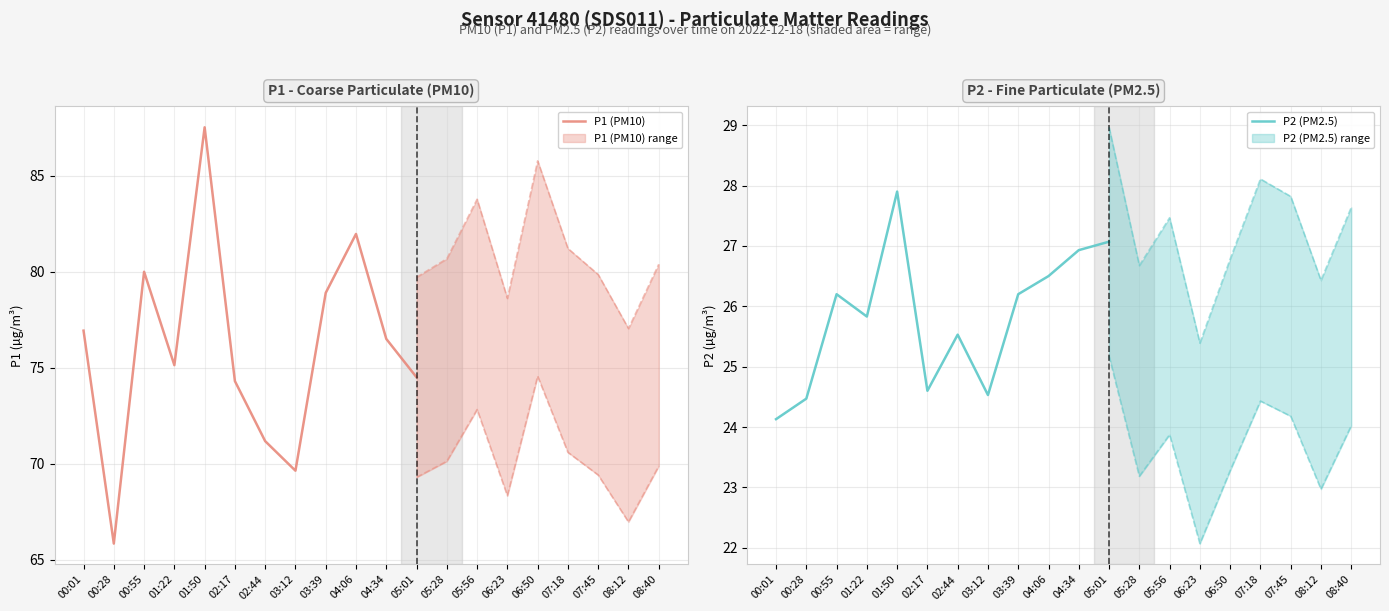

What is the difference between the maximum and minimum values in the P2 (PM2.5) series?

3.8